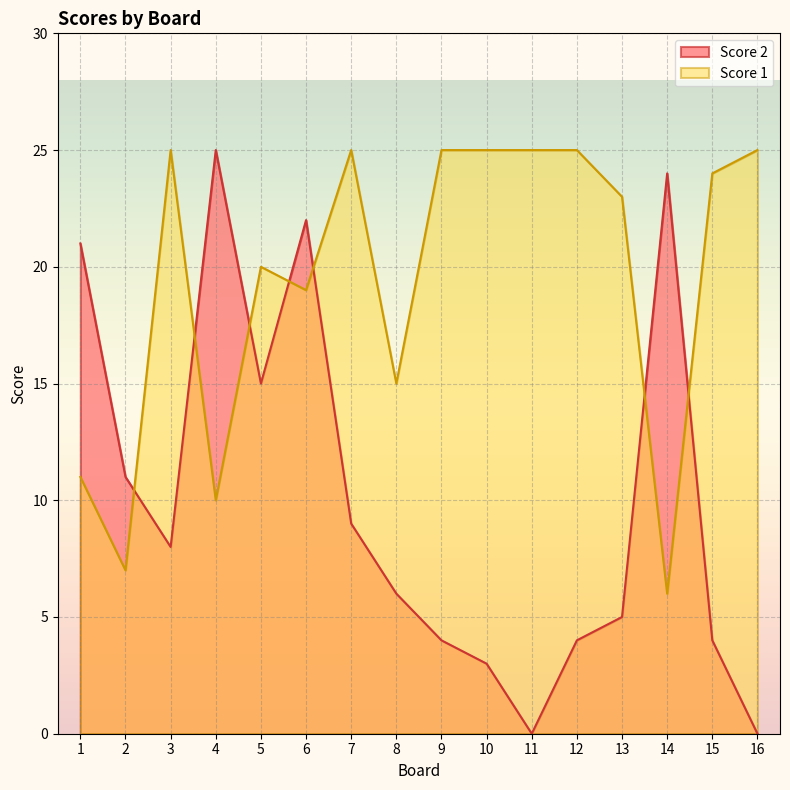

Rank the series by their maximum value, from lowest to highest.

Score 2, Score 1